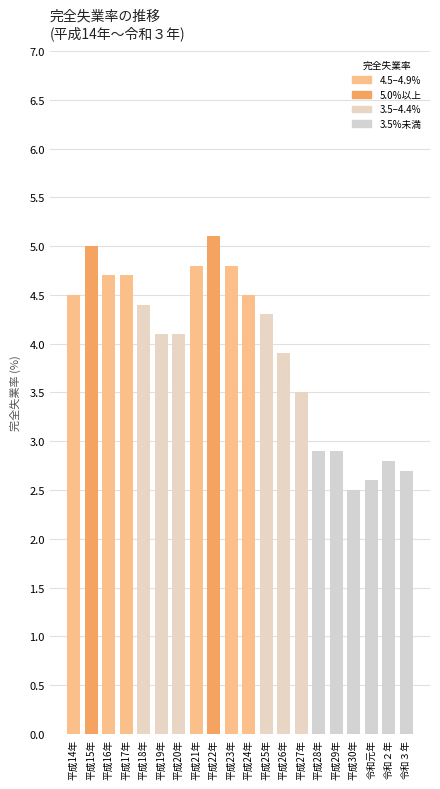

Where does the data first go above 4?

平成14年